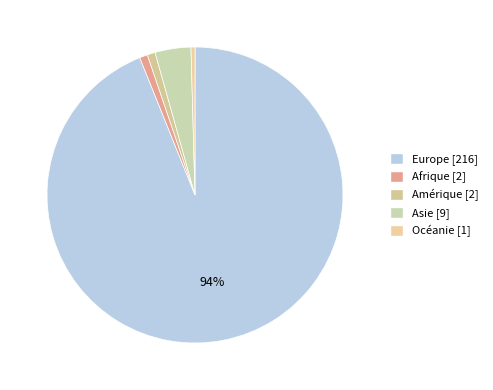

What is the change in value from Amérique to Asie?

+7